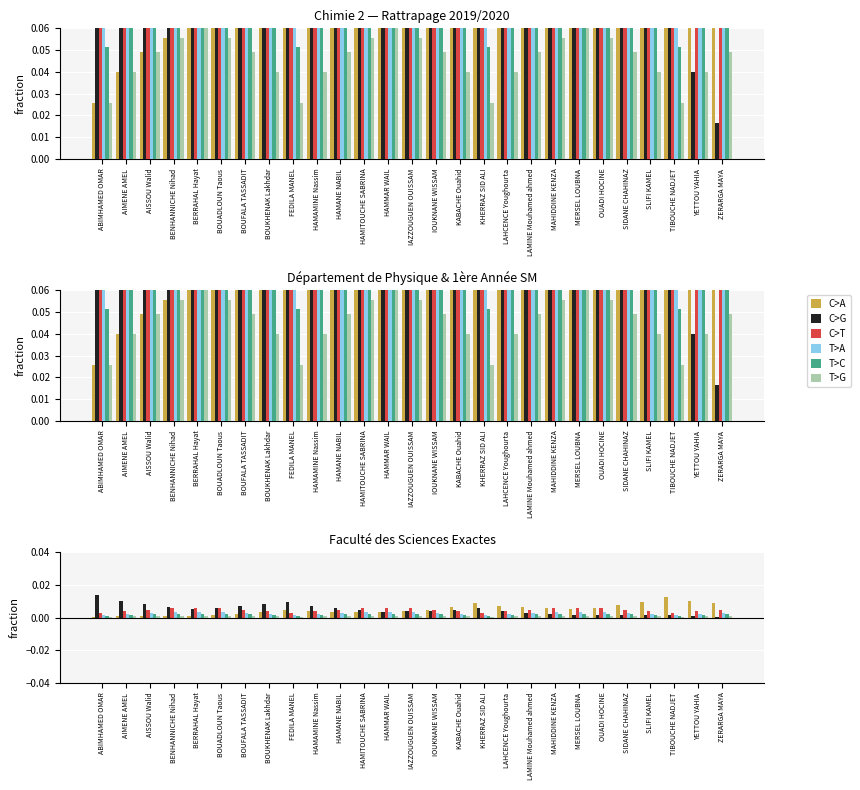

Where is C>A nearest to the value 0?

ABIMHAMED OMAR